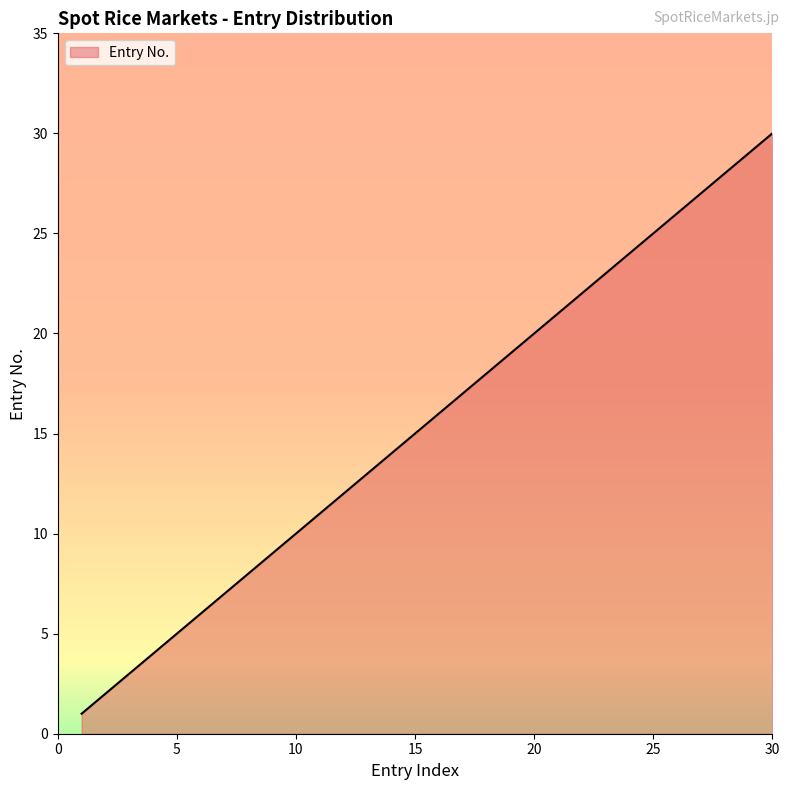

What is the greatest value displayed?

30